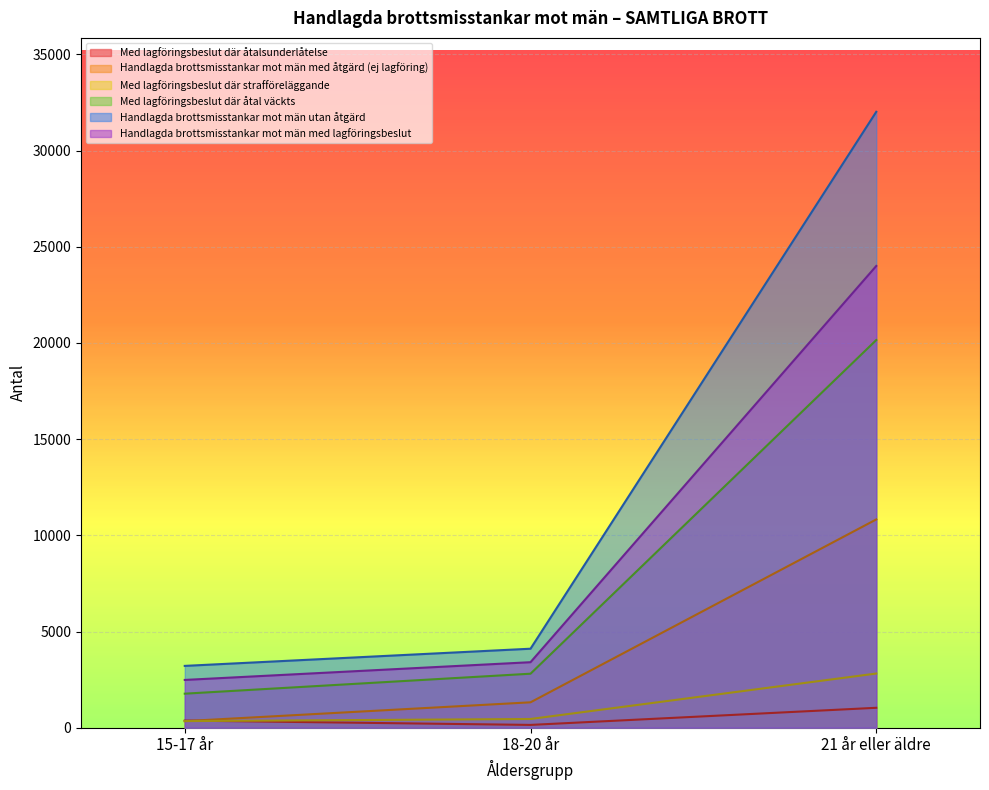

What is the approximate value of Med lagföringsbeslut där åtalsunderlåtelse at 15-17 år, to the nearest 100?

400